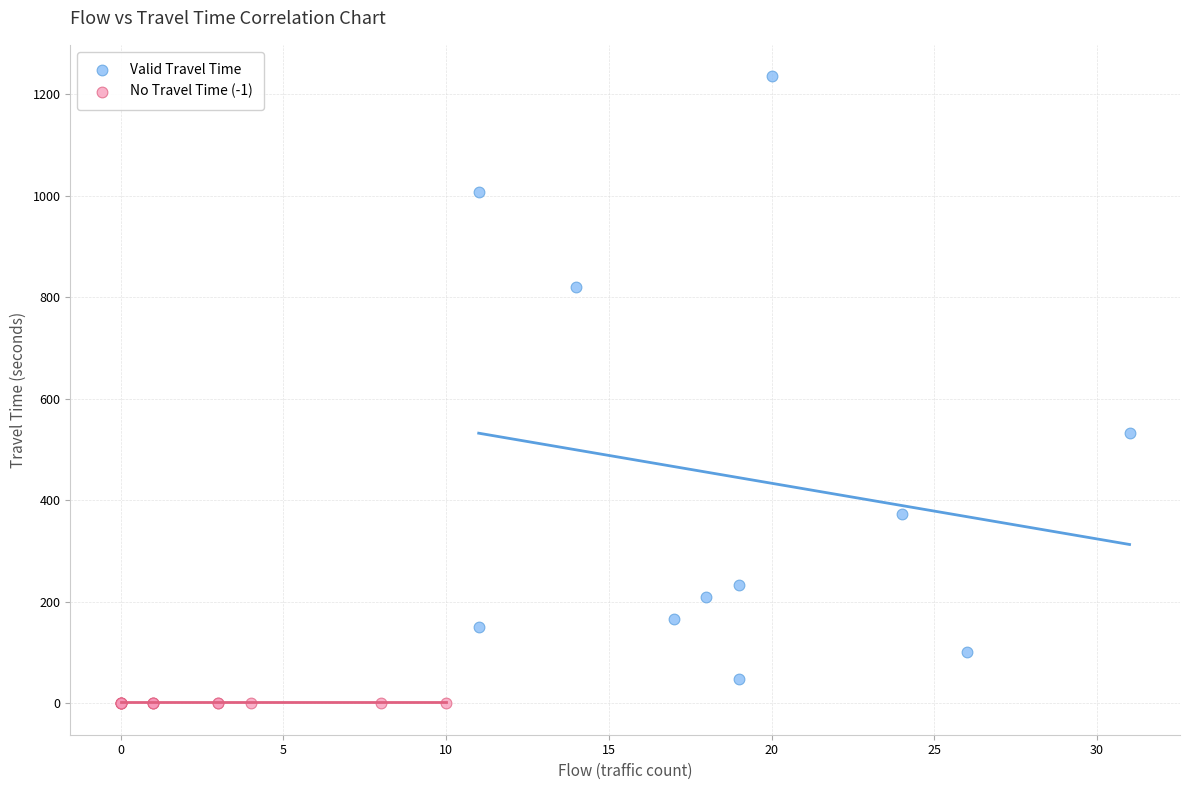

Which series reaches the maximum Y coordinate?

Valid Travel Time